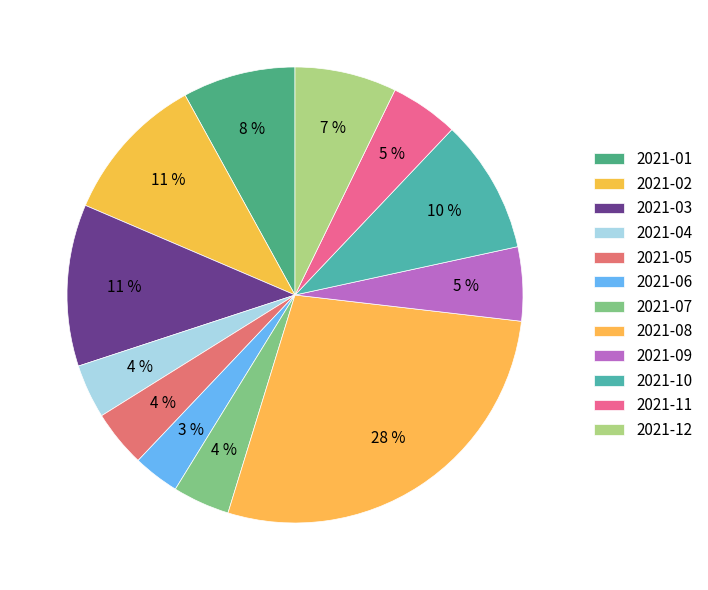

To the nearest percent, what is the difference between the 2021-05 and 2021-01 slice percentages?

4%